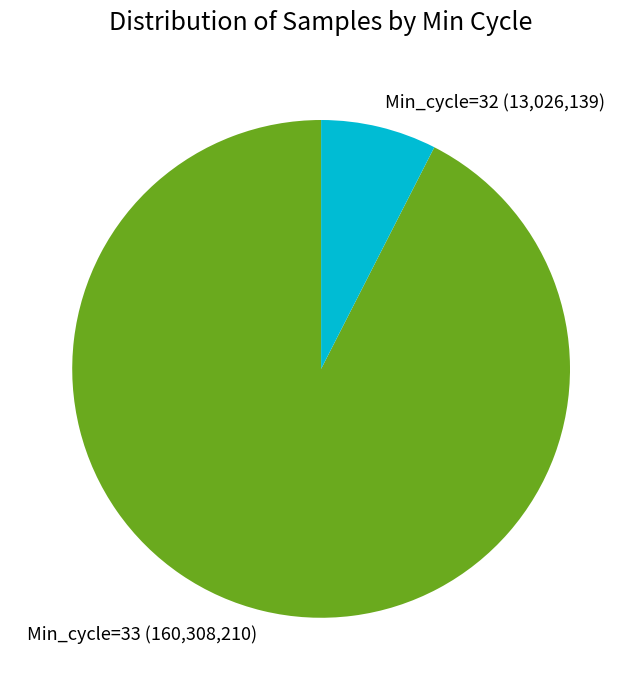

Do Min_cycle=33 and Min_cycle=32 together represent more than half of the pie?

Yes